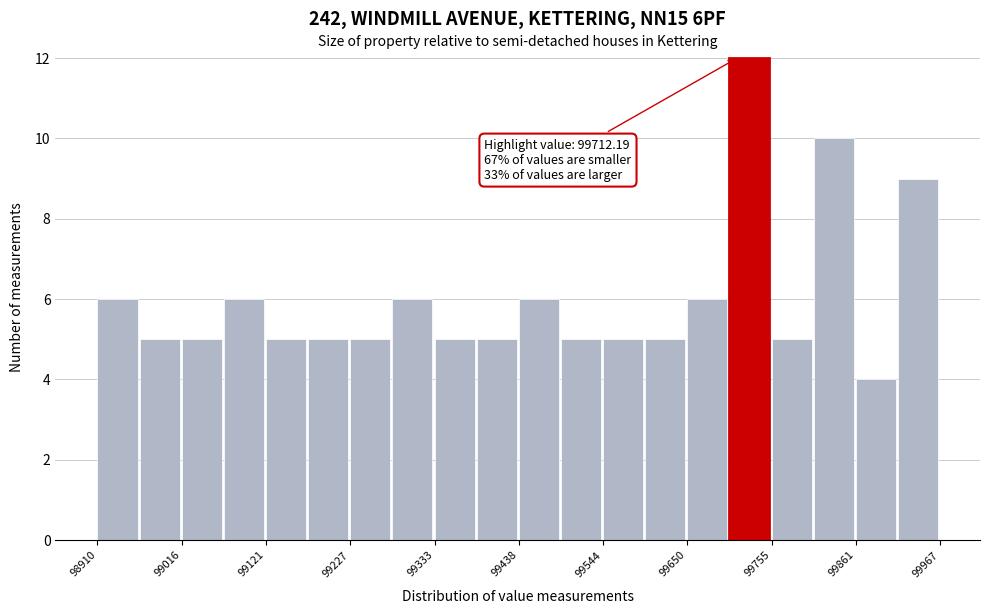

Around what value on the x-axis is the tallest bar? Give the approximate position of its centre, as read against the axis.

99720